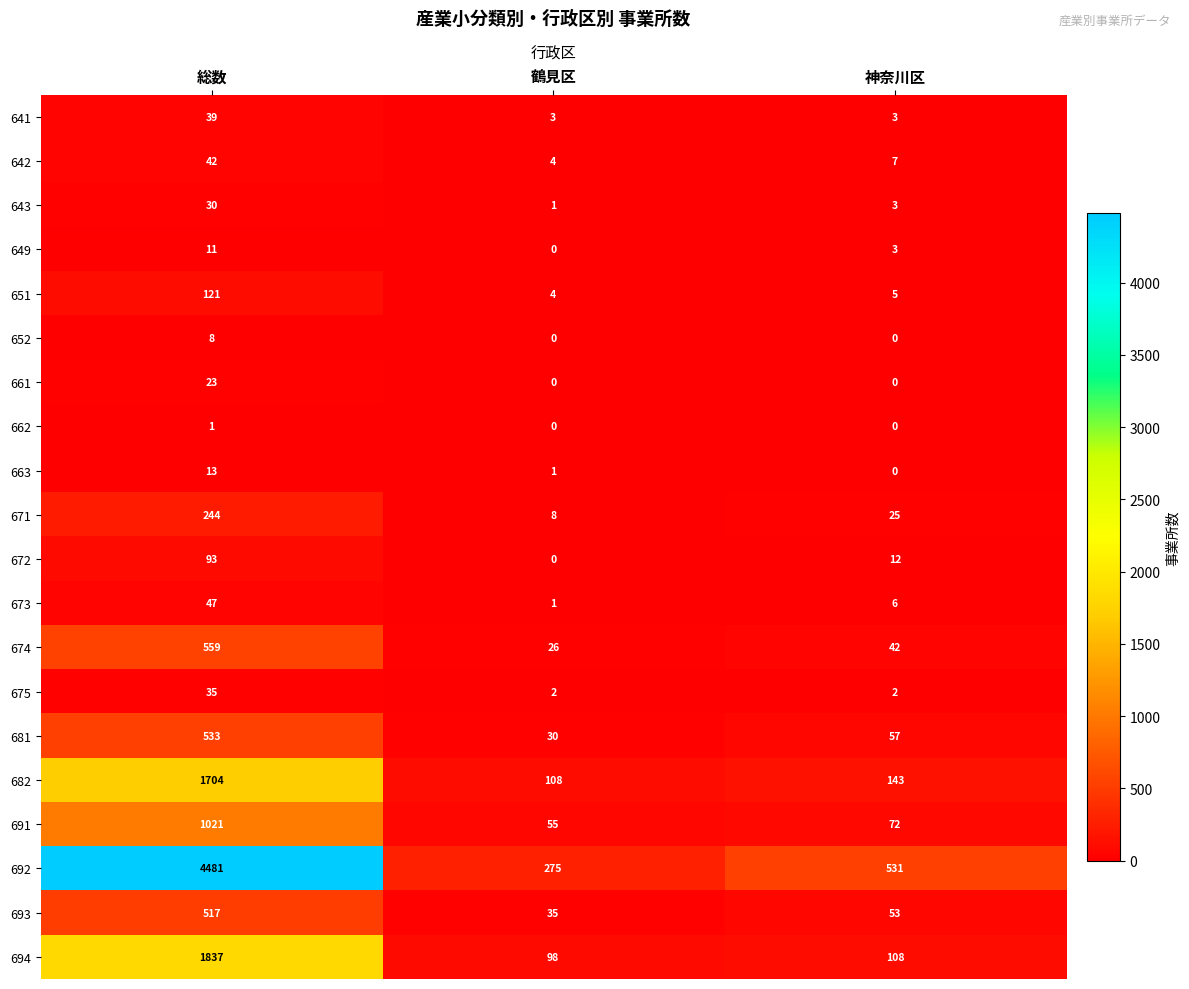

The 641 series shows 3 at 鶴見区. True or false?

True